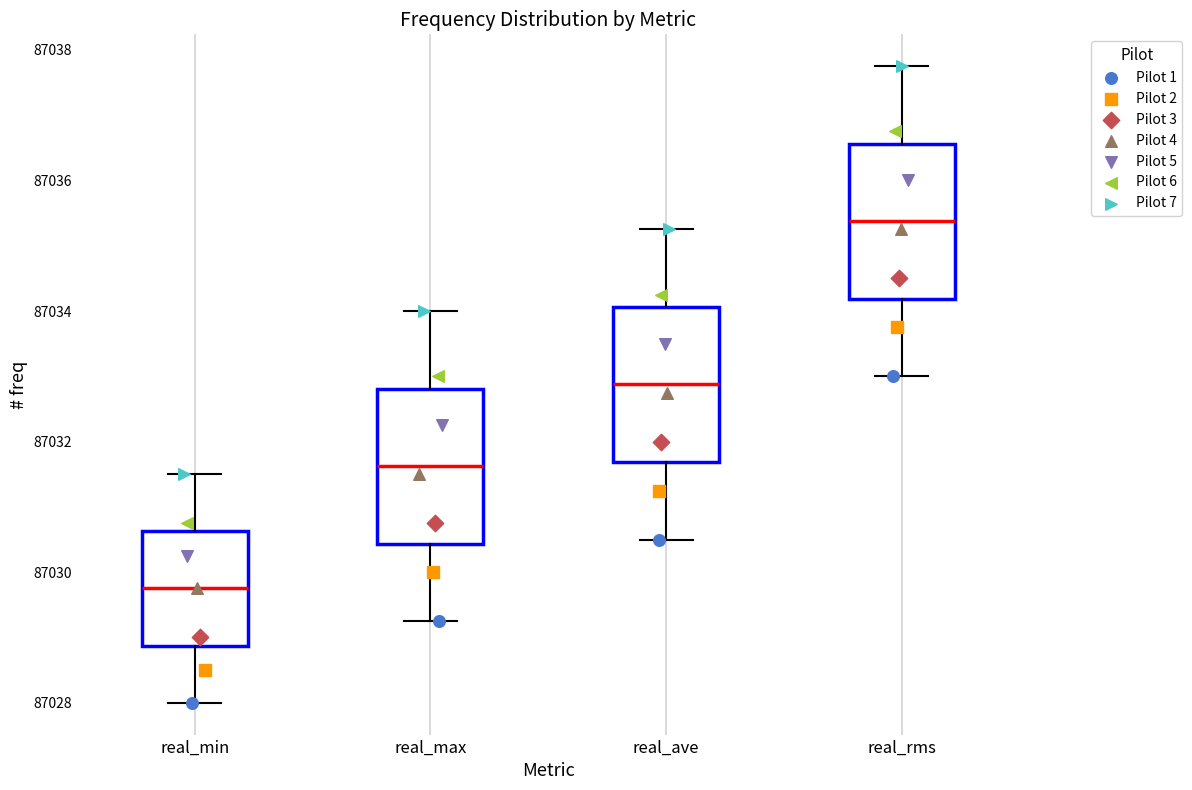

Reading left to right, read every box against the y-axis: the position of its median line, the range the box covers, and the ends of its whiskers. The values are not printed on the chart, so give them approximately, as read against the axis.

real_min: median 87029.8, box 87028.8 to 87030.6, whiskers 87028.0 to 87031.6
real_max: median 87031.6, box 87030.4 to 87032.8, whiskers 87029.2 to 87034.0
real_ave: median 87032.8, box 87031.6 to 87034.0, whiskers 87030.6 to 87035.2
real_rms: median 87035.4, box 87034.2 to 87036.6, whiskers 87033.0 to 87037.8